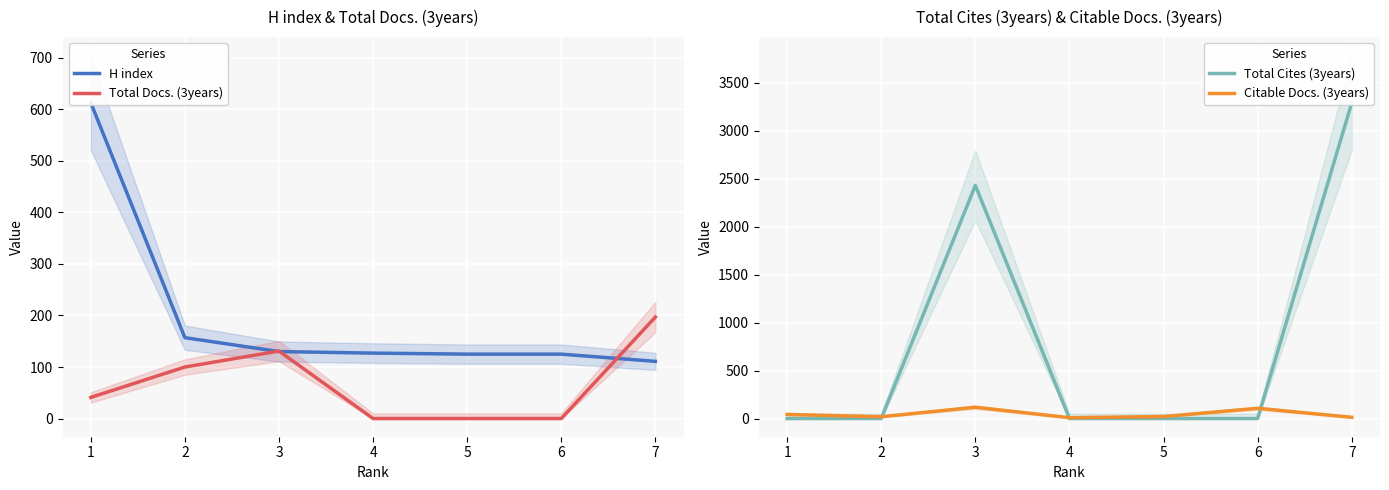

Reading left to right, list all the values displayed in this chart.

H index: 7=111	6=125	5=125	4=127	3=130	2=157	1=613
Total Docs. (3years): 7=197	6=0	5=0	4=0	3=131	2=100	1=41
Total Cites (3years): 7=3294	6=0	5=0	4=0	3=2431	2=0	1=0
Citable Docs. (3years): 7=13	6=107	5=21	4=9	3=118	2=19	1=43